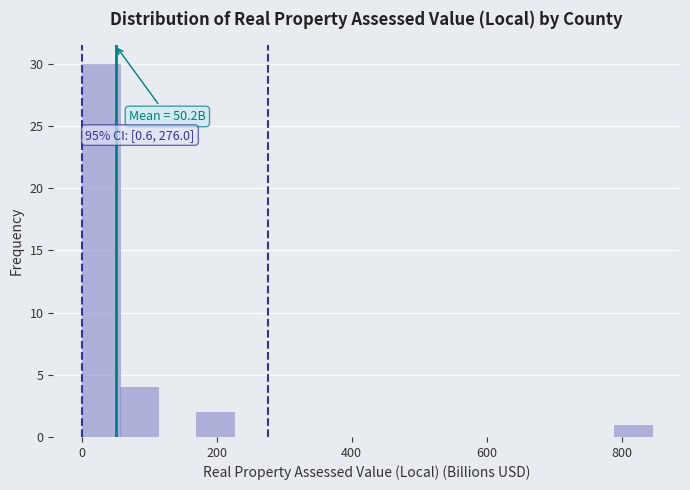

Read against the x-axis, roughly where is the centre of the tallest bar?

20